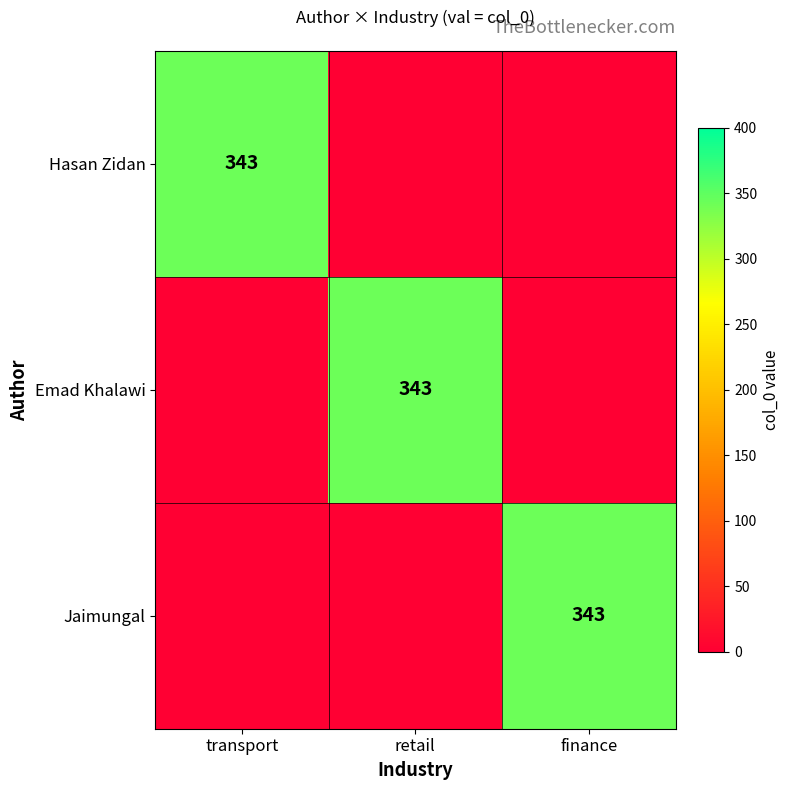

What is the total value across all series at finance?

343